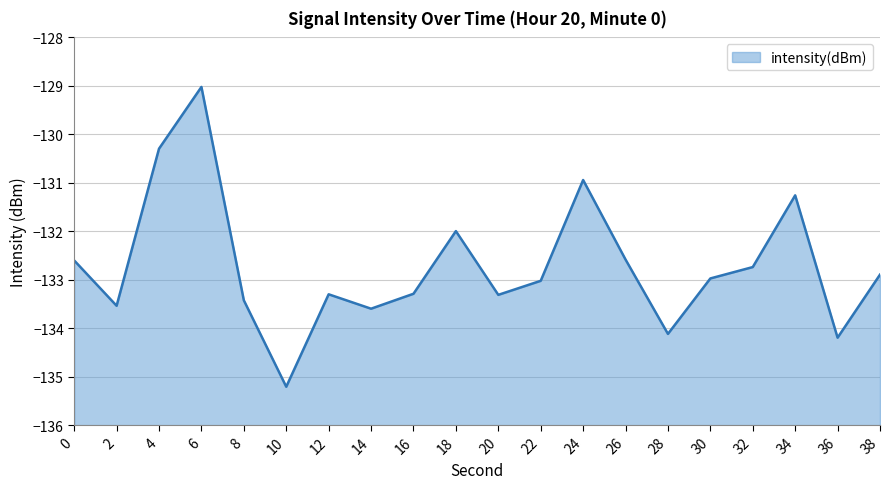

How many interior local peaks (higher than both neighbors) does the data have?

5